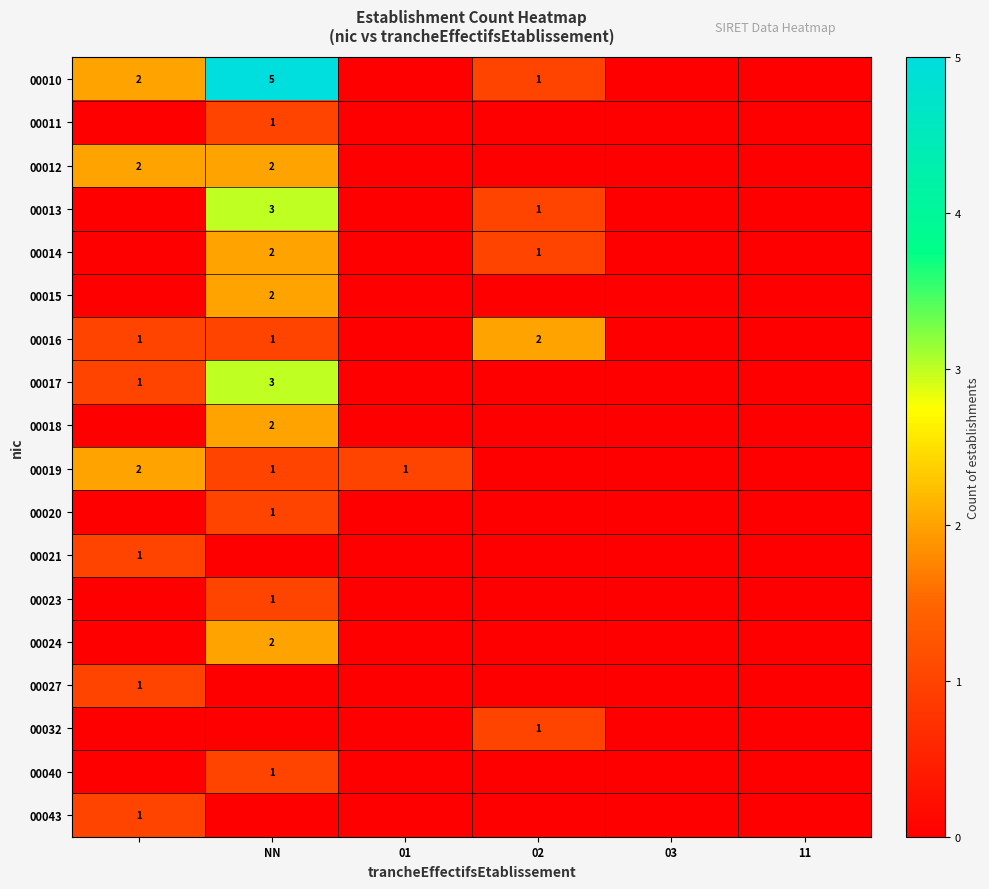

The value of 00014 at 02 is 2. True or false?

False